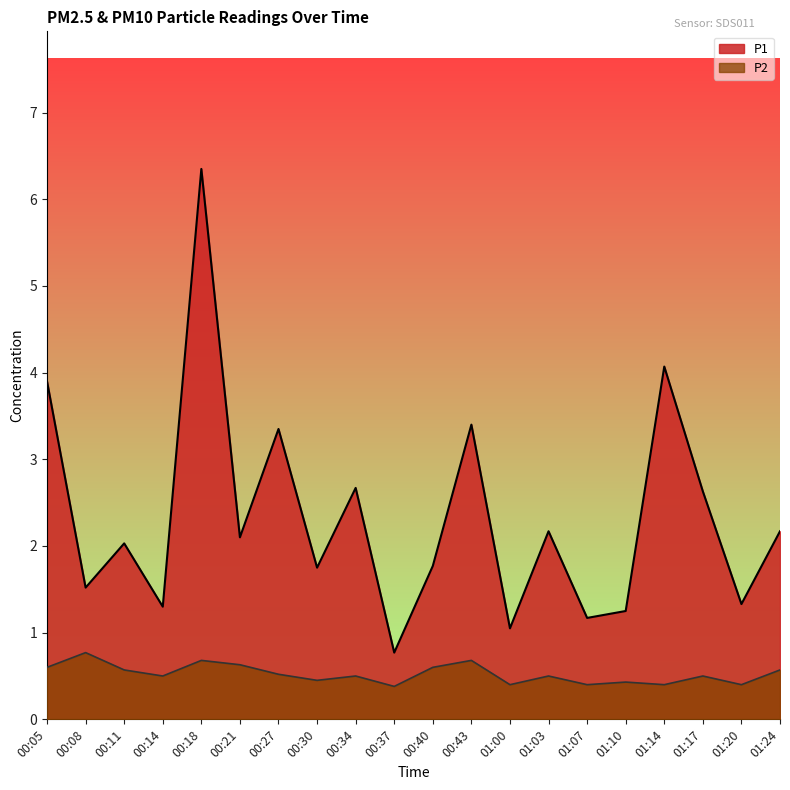

Which series has the largest total across all categories?

P1